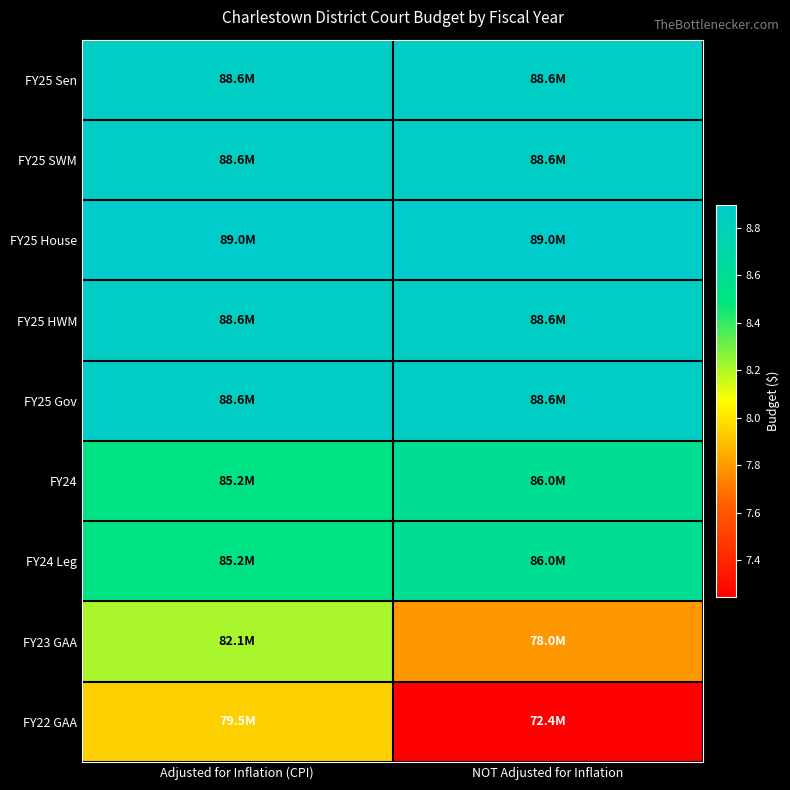

How many series are shown in this chart?

9